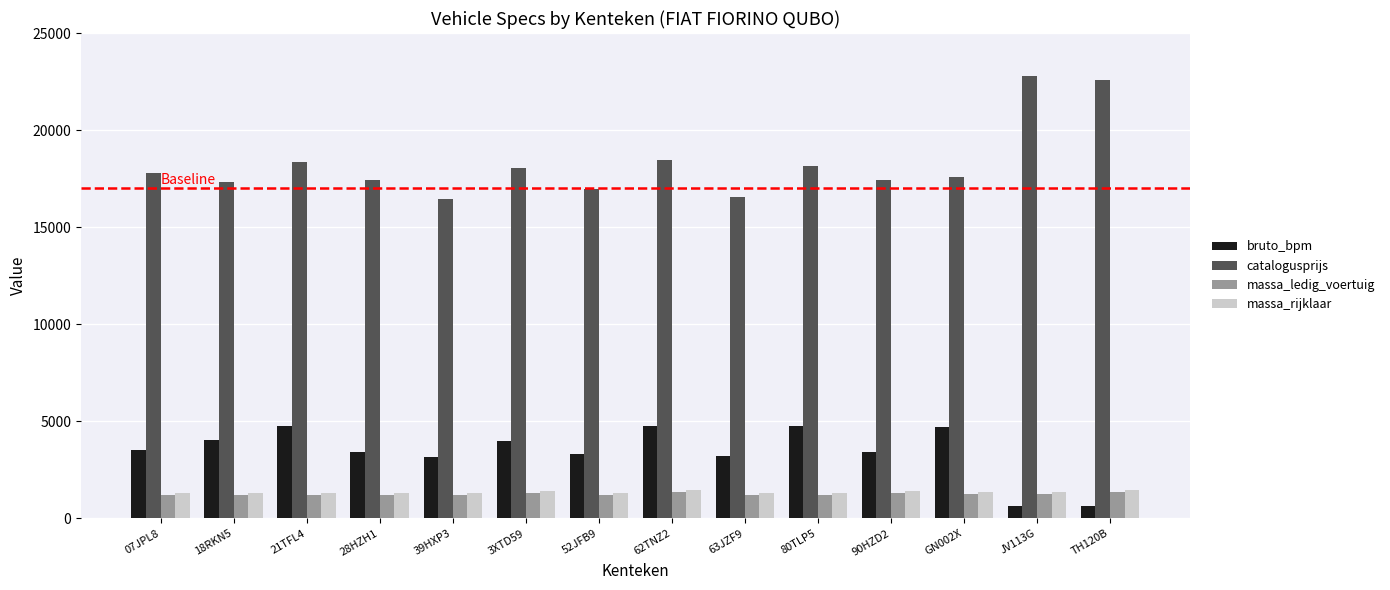

Count the number of data series in this chart.

4